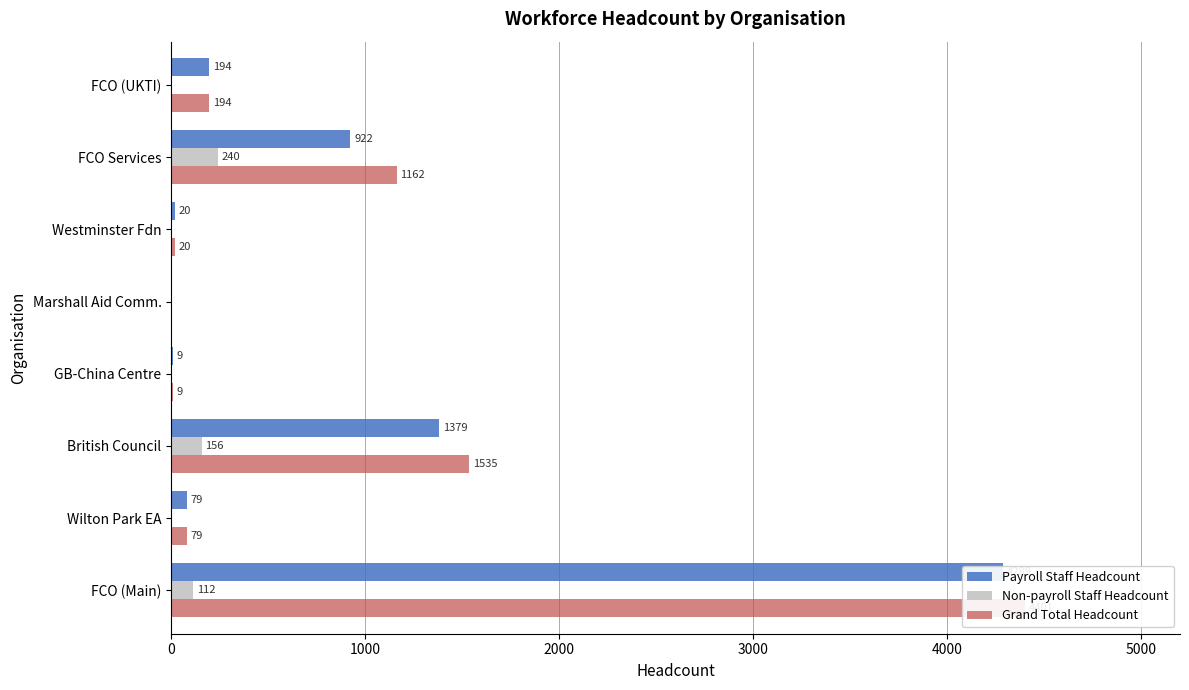

True or false: Payroll Staff Headcount has a value of 36 at Westminster Fdn.

False